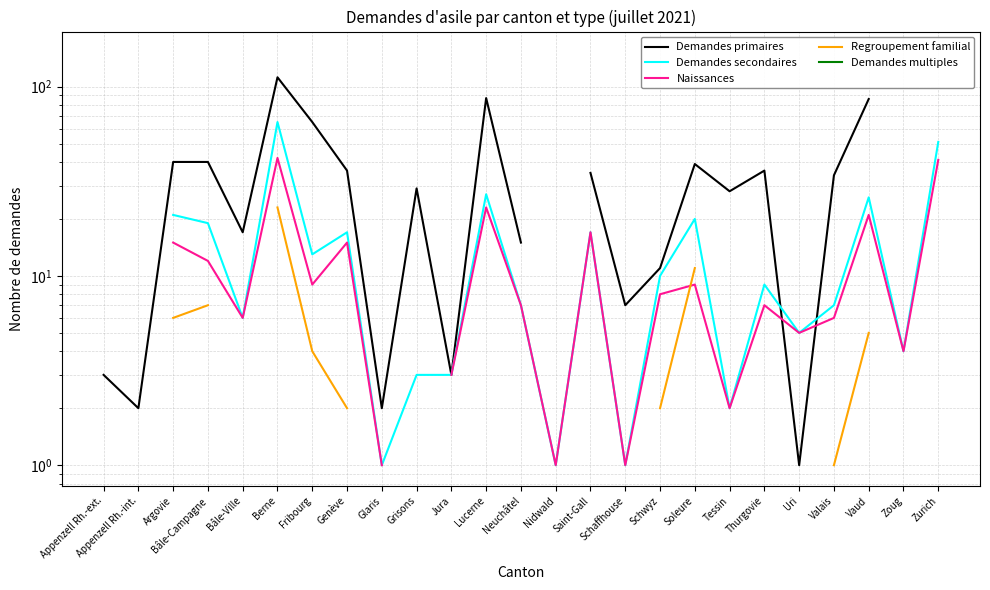

Which category has the highest value across all series?

Zurich